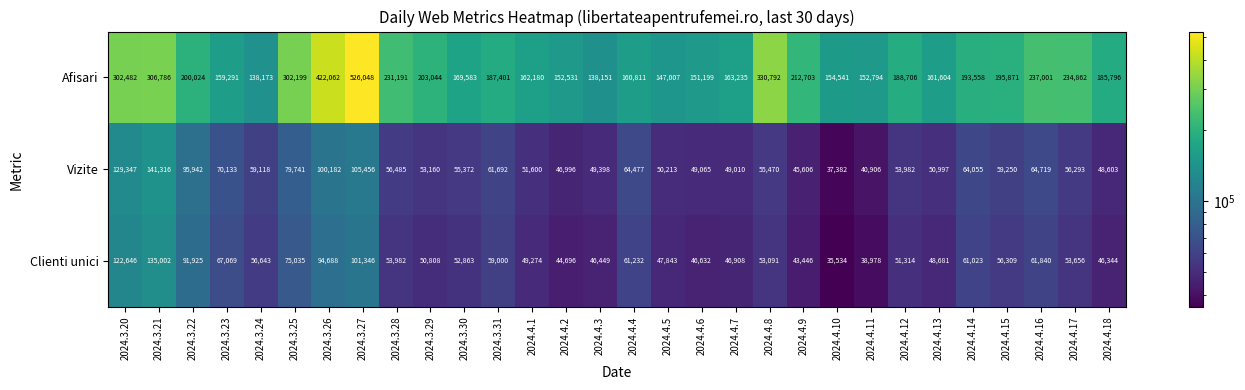

The value of Vizite at 2024.4.15 is 25303. True or false?

False